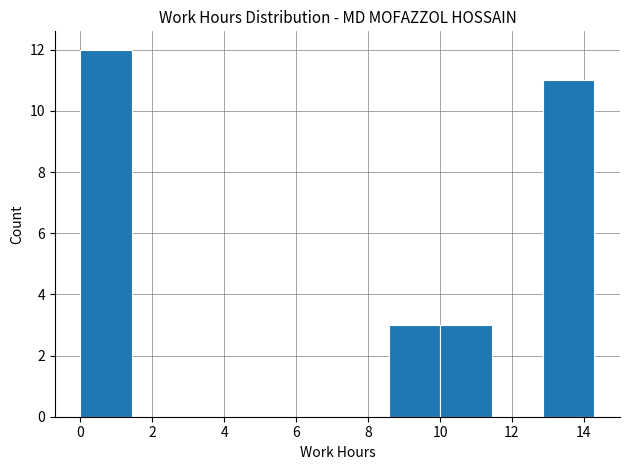

How tall is the bar that spans 0.0 to 1.4 on the x-axis? Neither the bar edges nor the heights are printed on the chart, so give them approximately, as read against the axes.

12